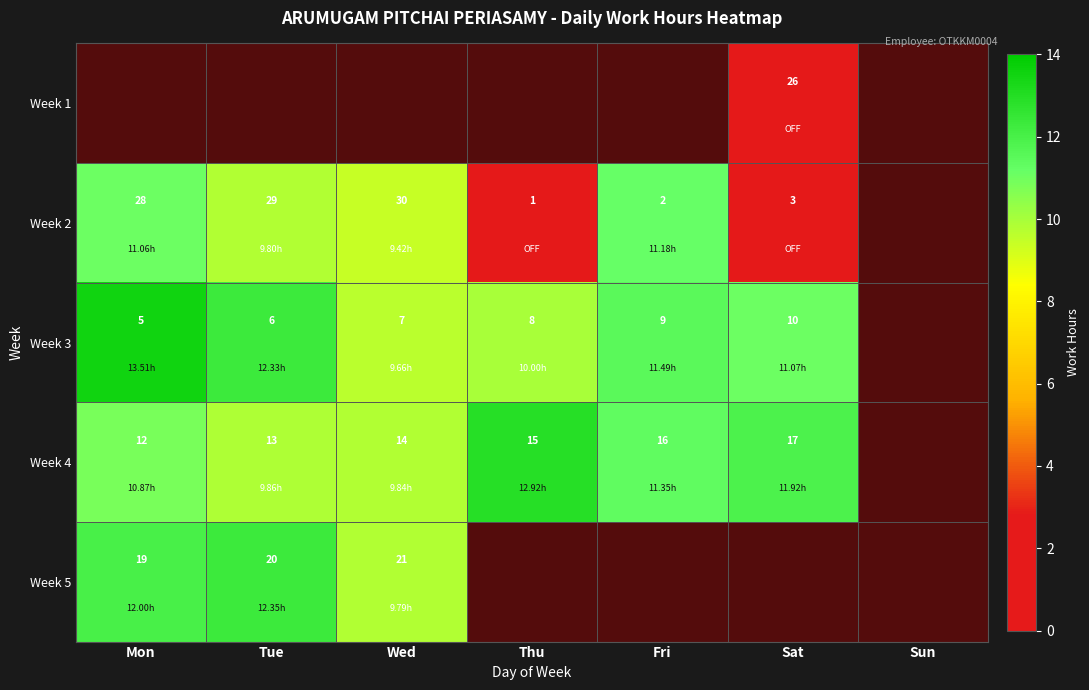

Is it true that Week 5 equals 2 at Thu?

False